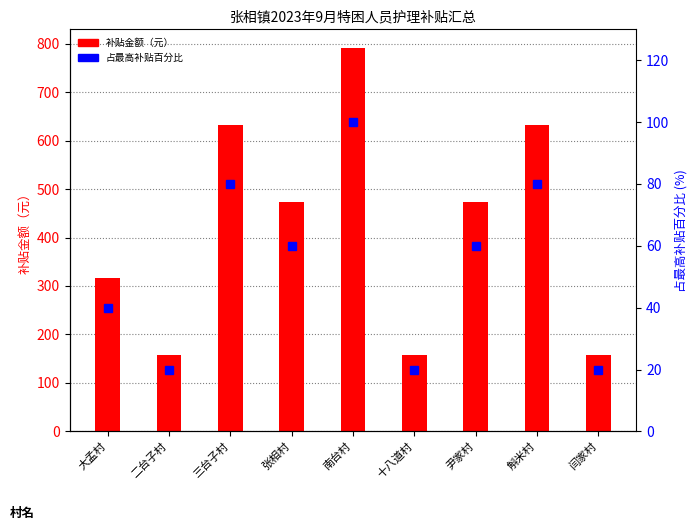

Which series has the widest spread of values?

补贴金额